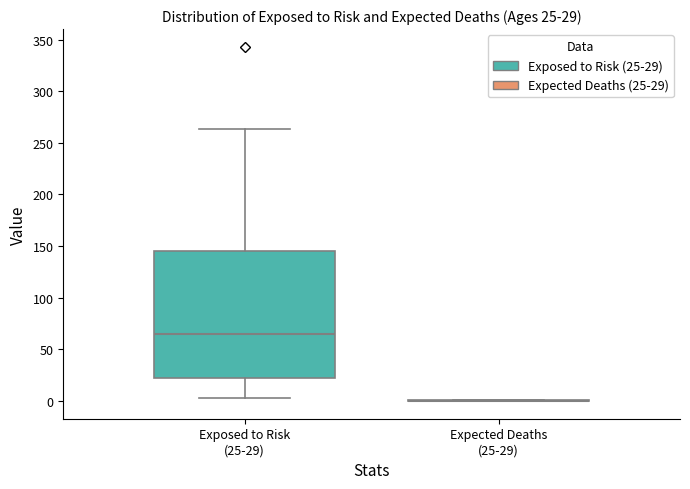

Comparing the boxes themselves (not the whiskers), which one is the tallest?

Exposed to Risk (25-29)